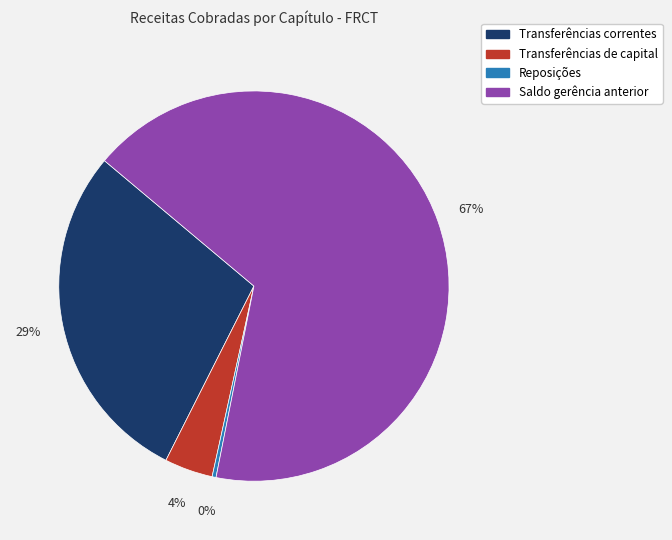

To the nearest percent, what is the combined percentage of Transferências de capital and Transferências correntes?

33%